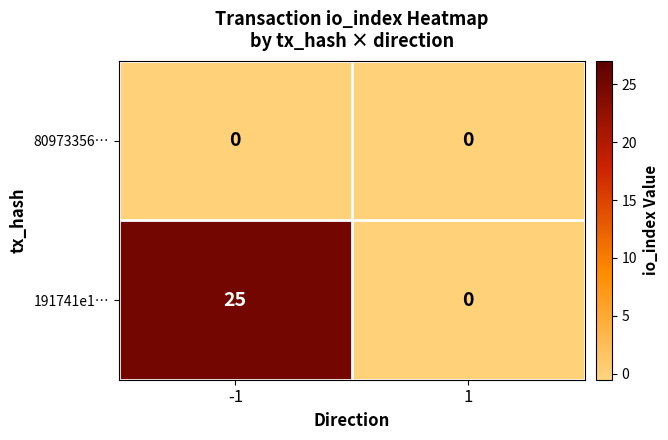

How many data points does each series have?

2